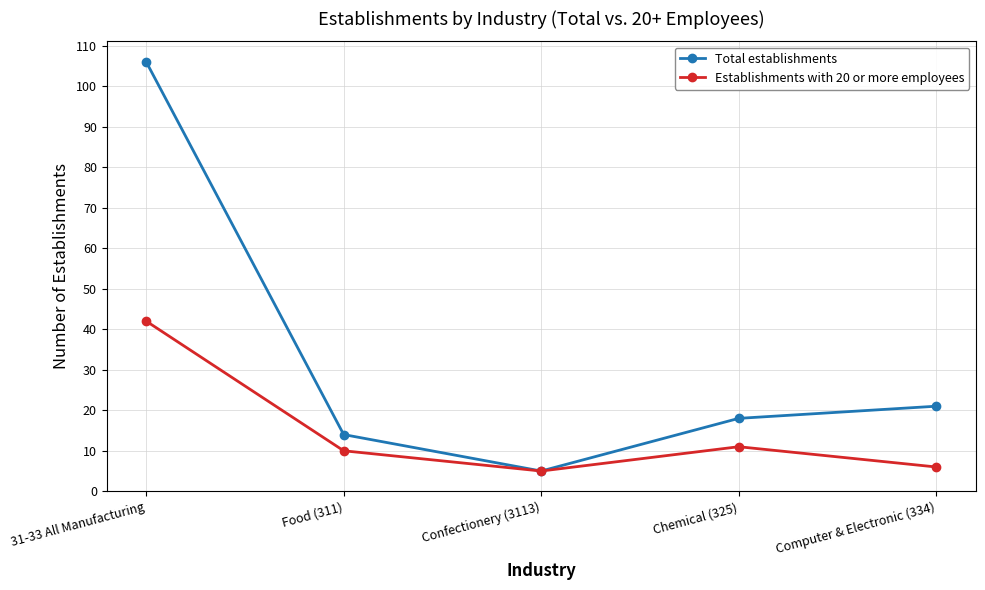

What is the minimum value for Establishments with 20 or more employees?

5